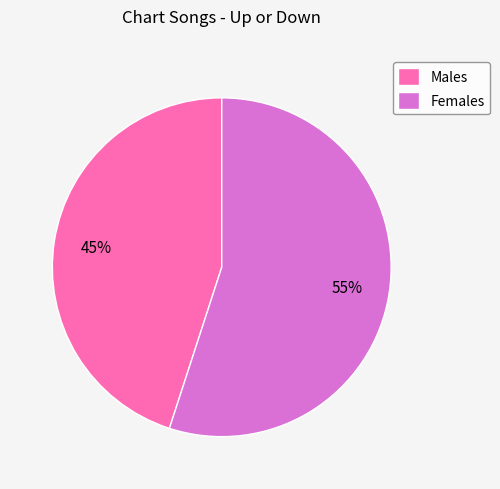

Rank the categories by value from highest to lowest.

Females, Males